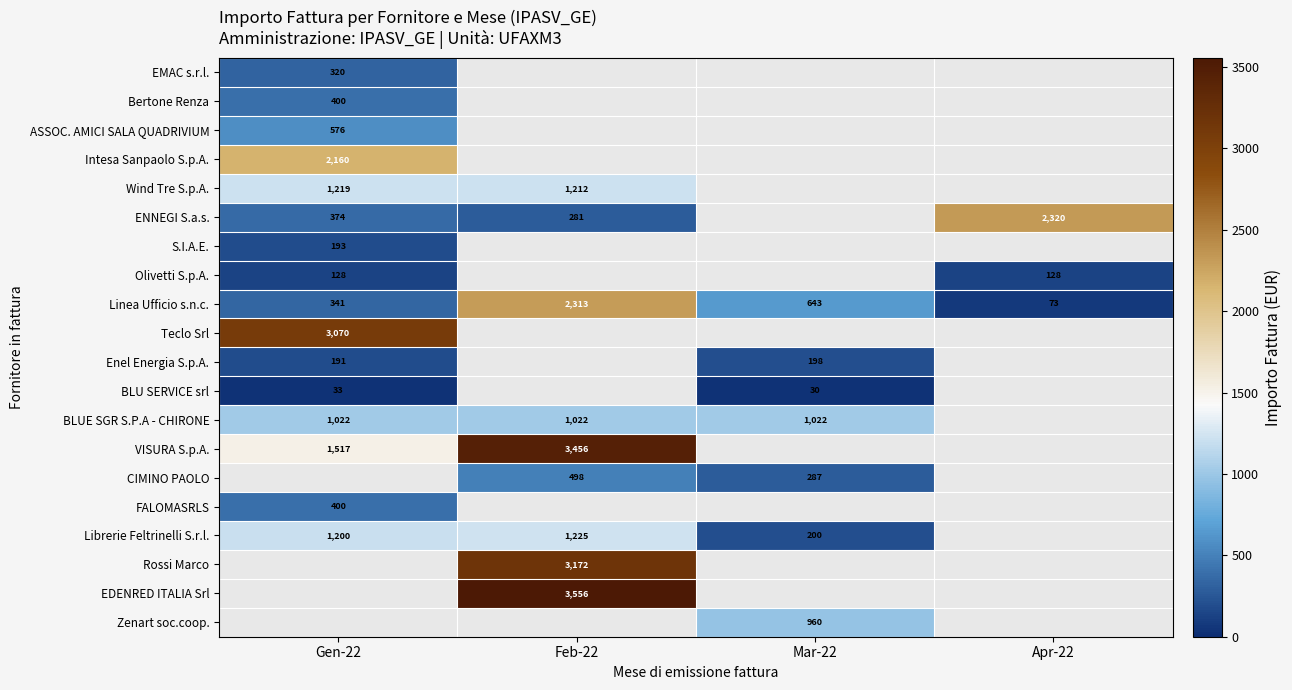

Is the value of ENNEGI S.a.s. at Apr-22 greater than the value of Linea Ufficio s.n.c. at Feb-22?

Yes